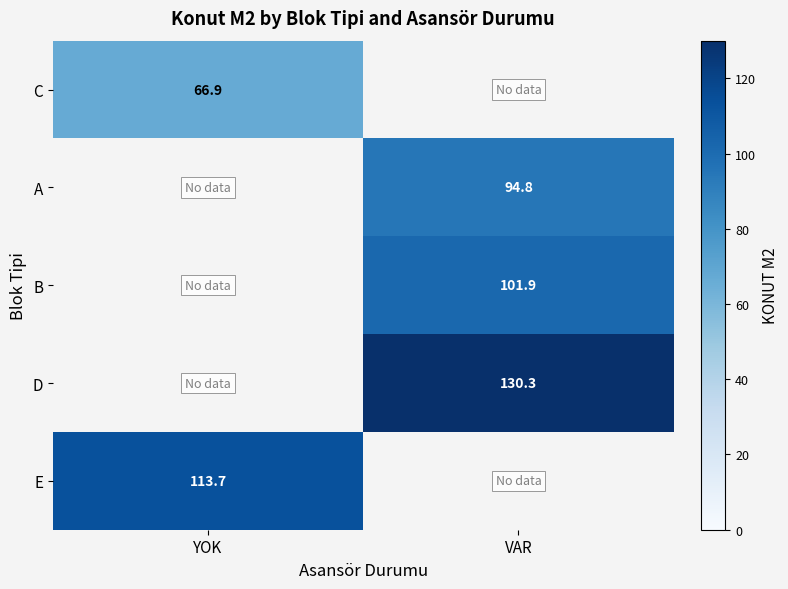

What is the maximum value shown in the chart?

130.3